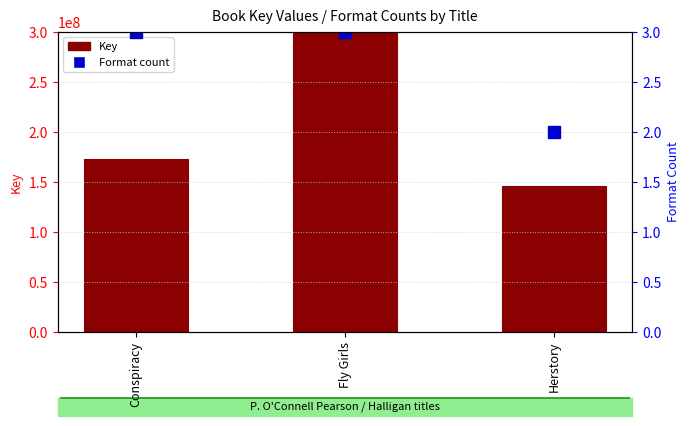

Between Herstory and Fly Girls, which is larger?

Fly Girls